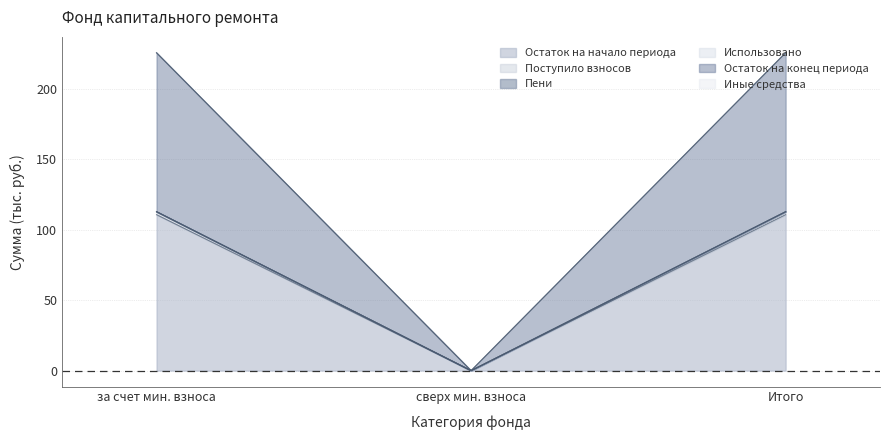

Does the chart have visible grid lines?

Yes